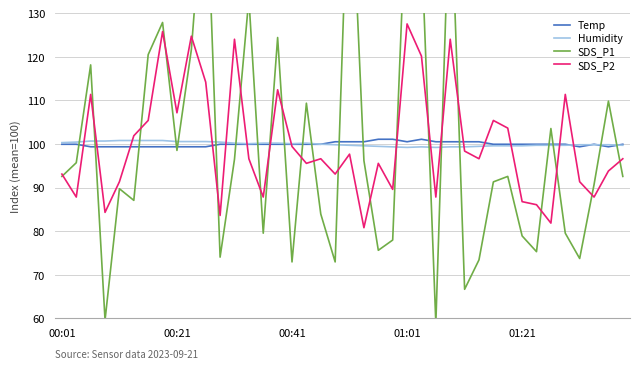

At which label is SDS_P2 closest to 104?

31